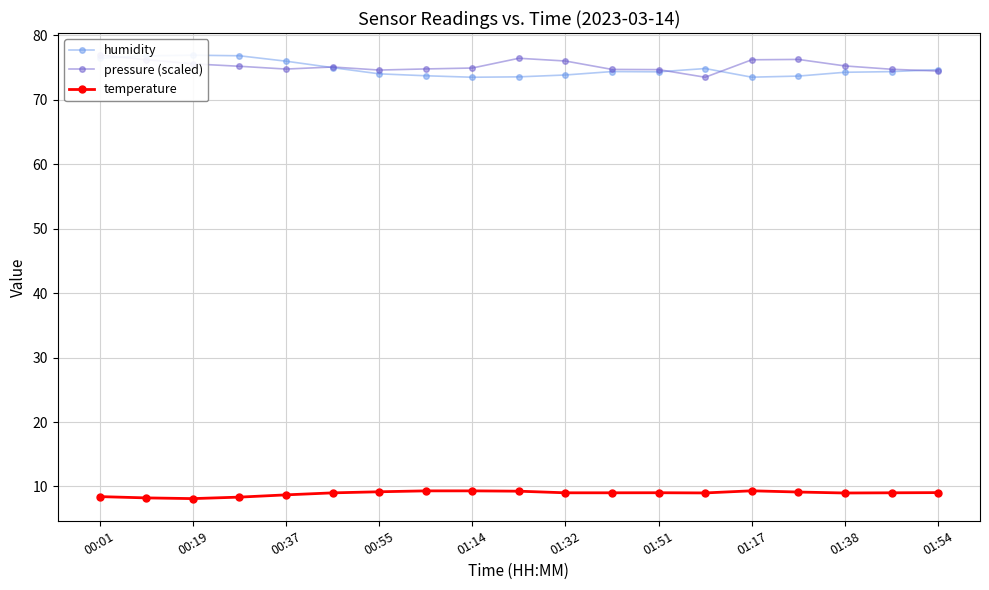

How many distinct data groups are displayed?

3